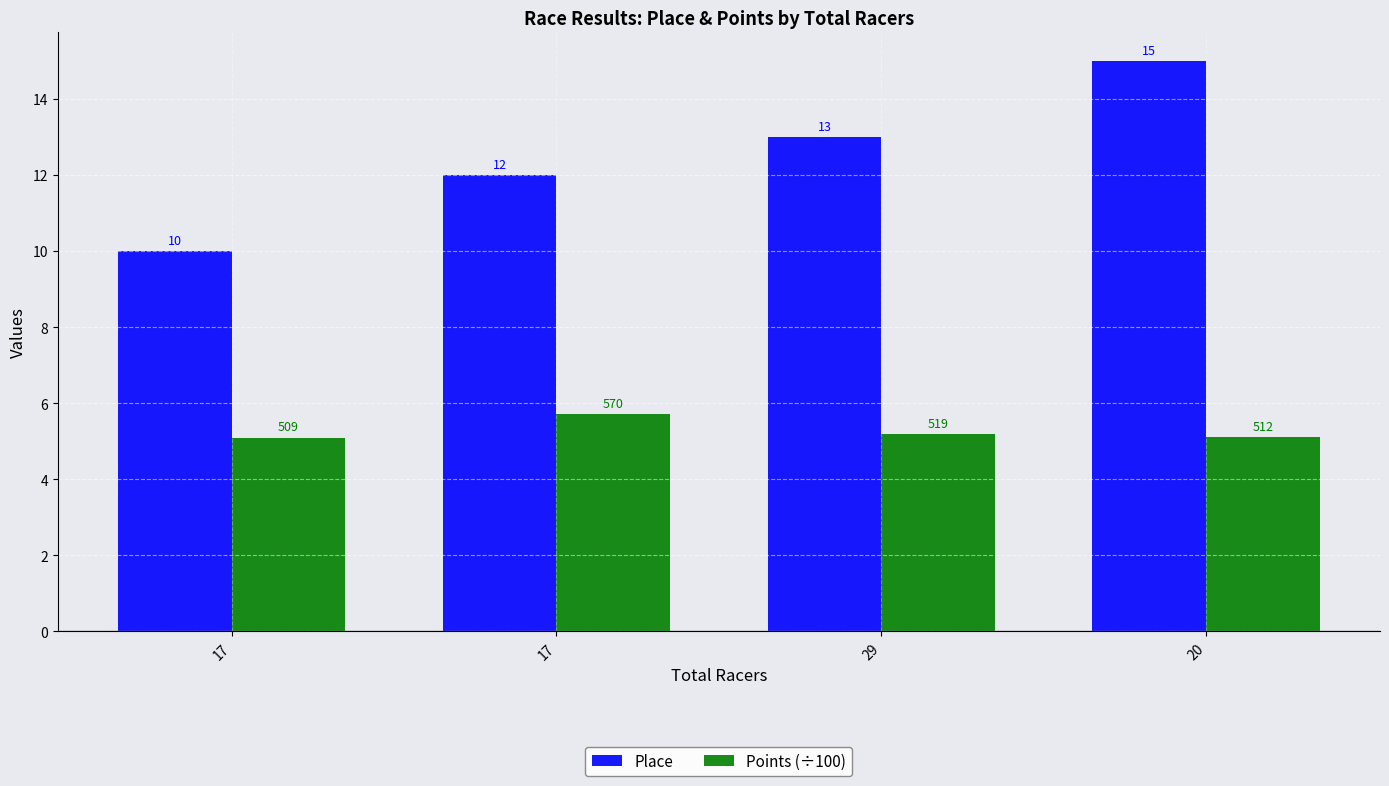

What are all the series names shown in the legend?

Place, Points (÷100)